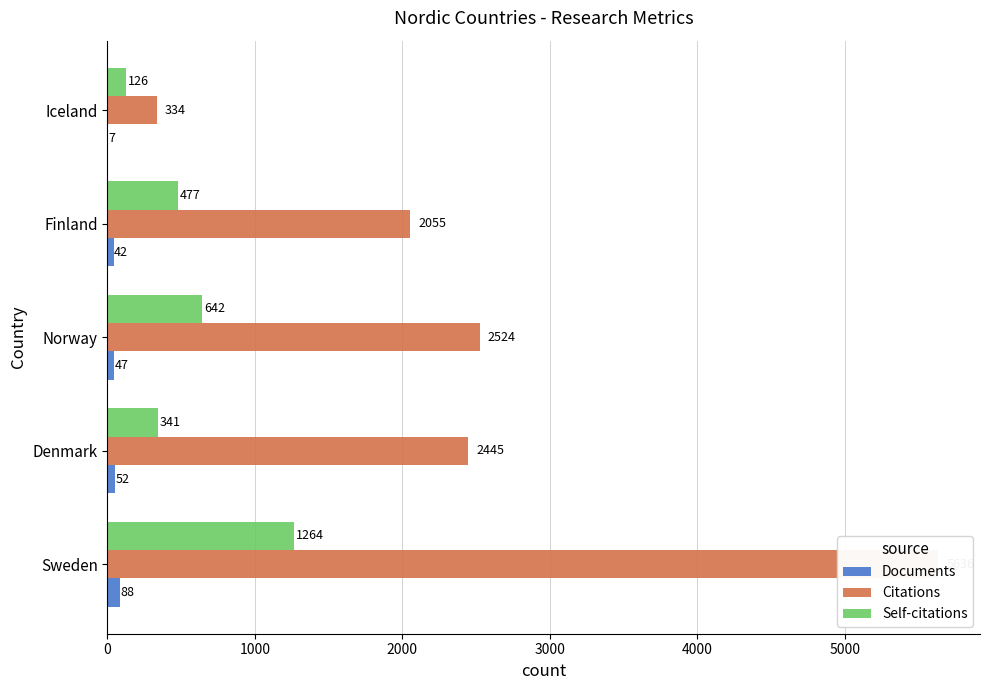

Count the number of data series in this chart.

3